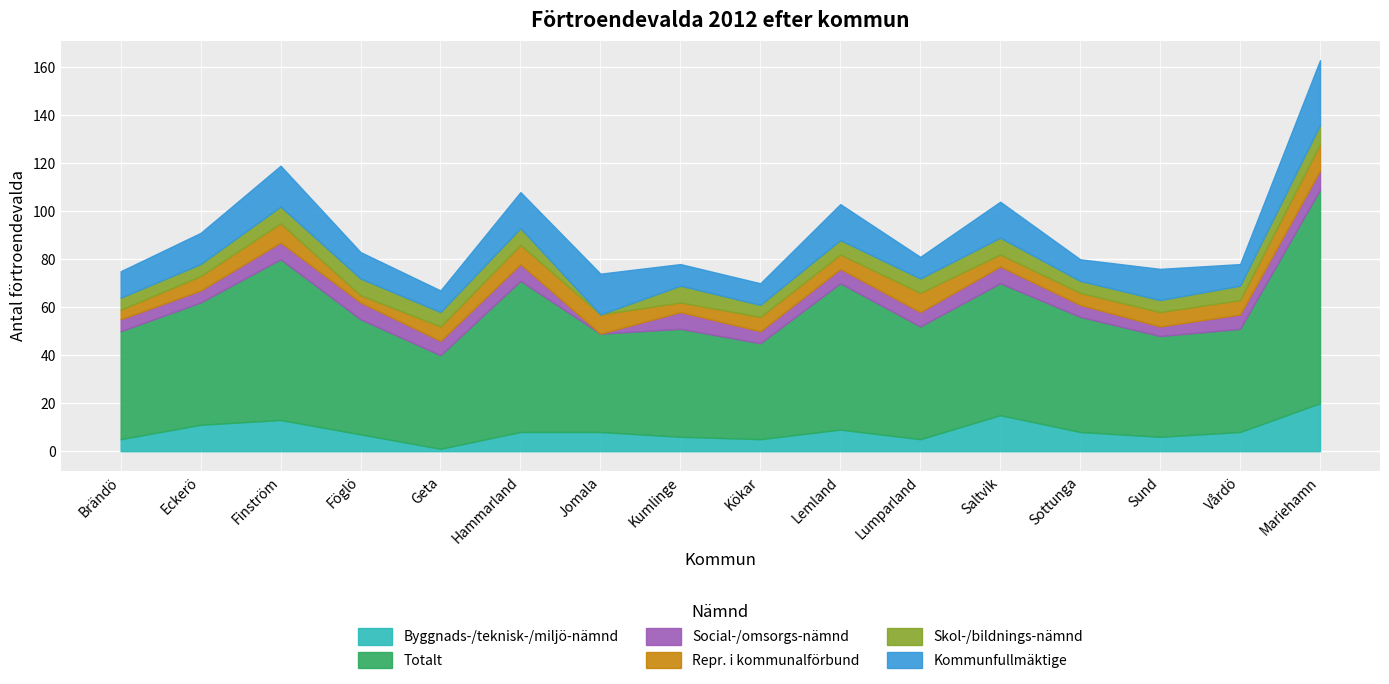

Is it true that Totalt equals 15 at Jomala?

False